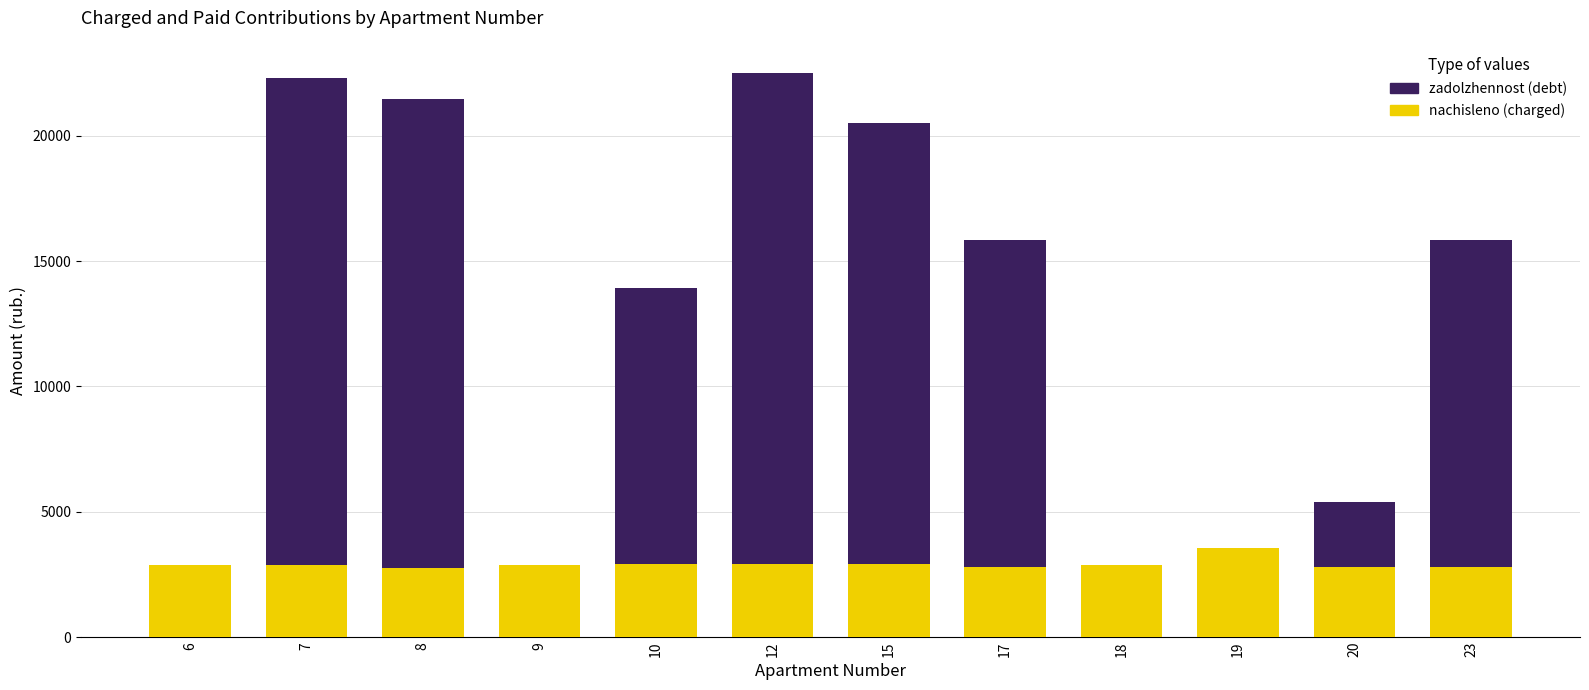

Is it true that zadolzhennost equals 1279.6 at 18?

True